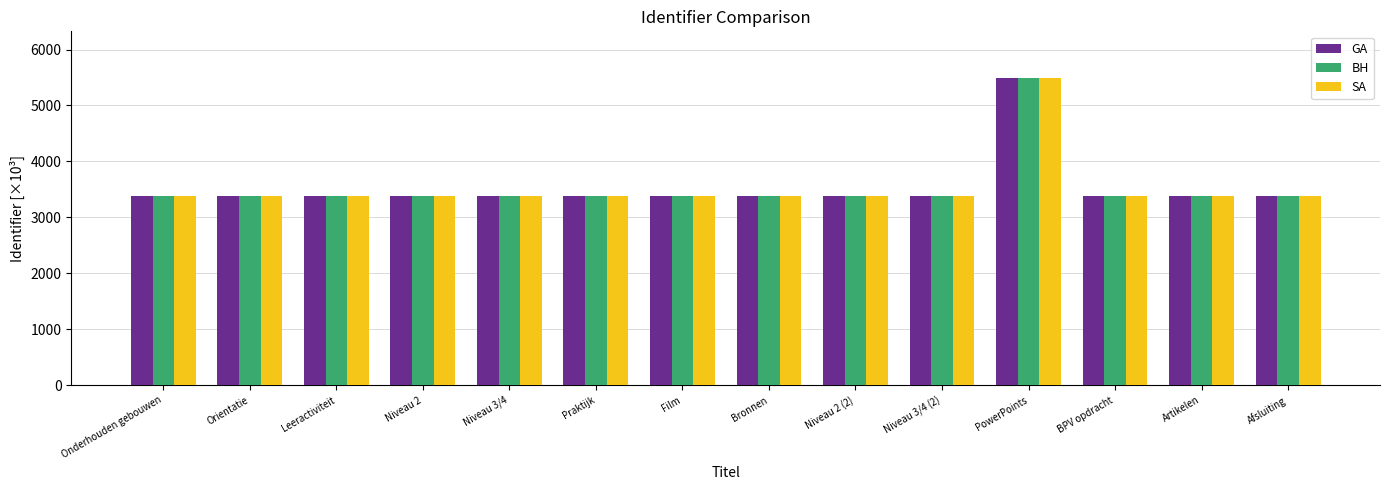

What is the value of the BH bar at the 1st from the left?

3387.2